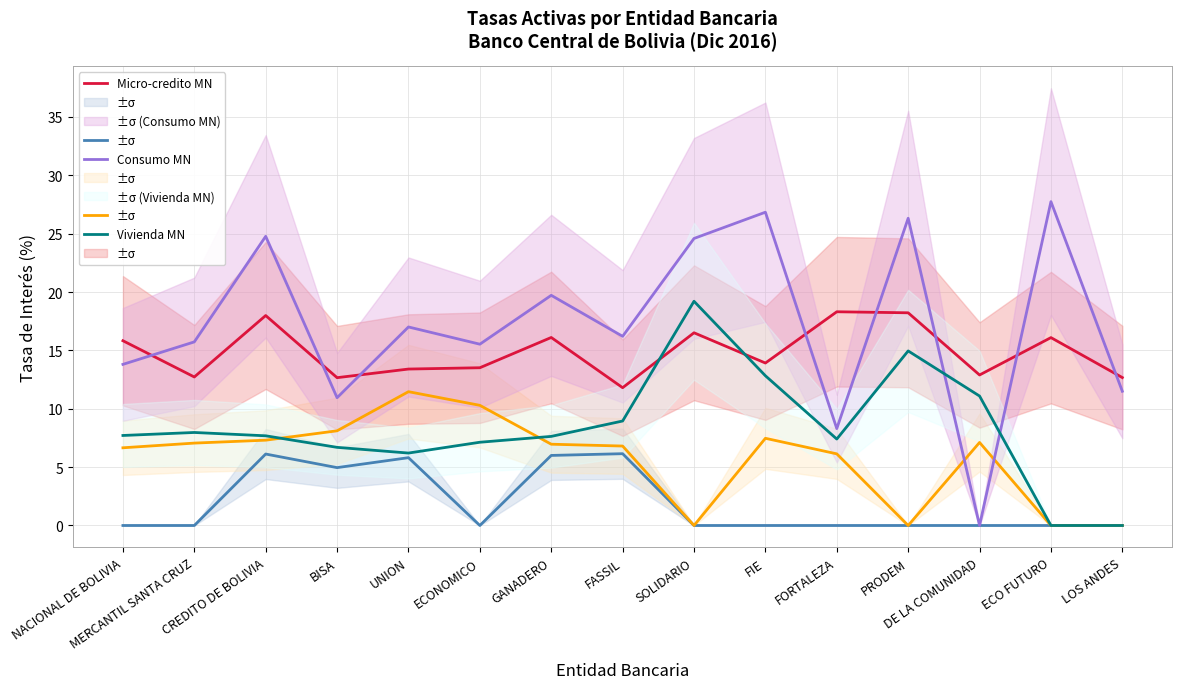

What is the sum of the PYME MN values at FIE and SOLIDARIO?

7.5